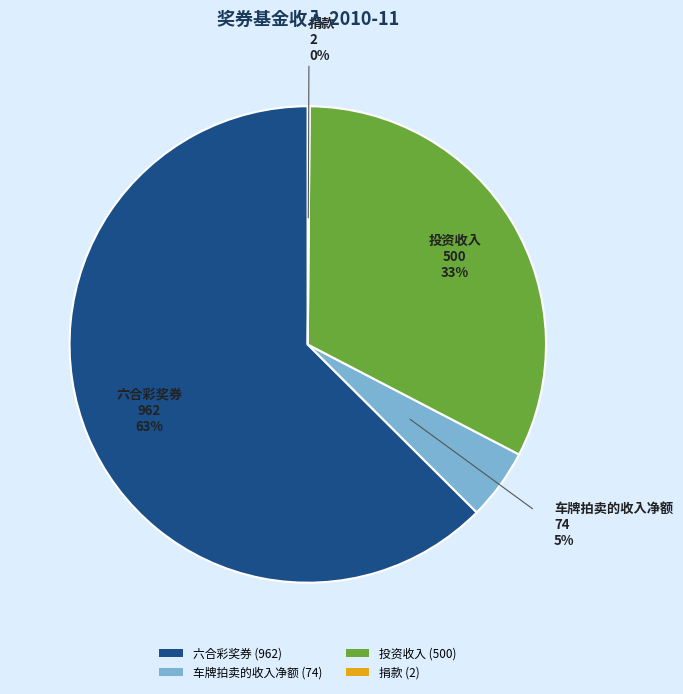

Does 六合彩奖券 represent more than half of the total?

Yes